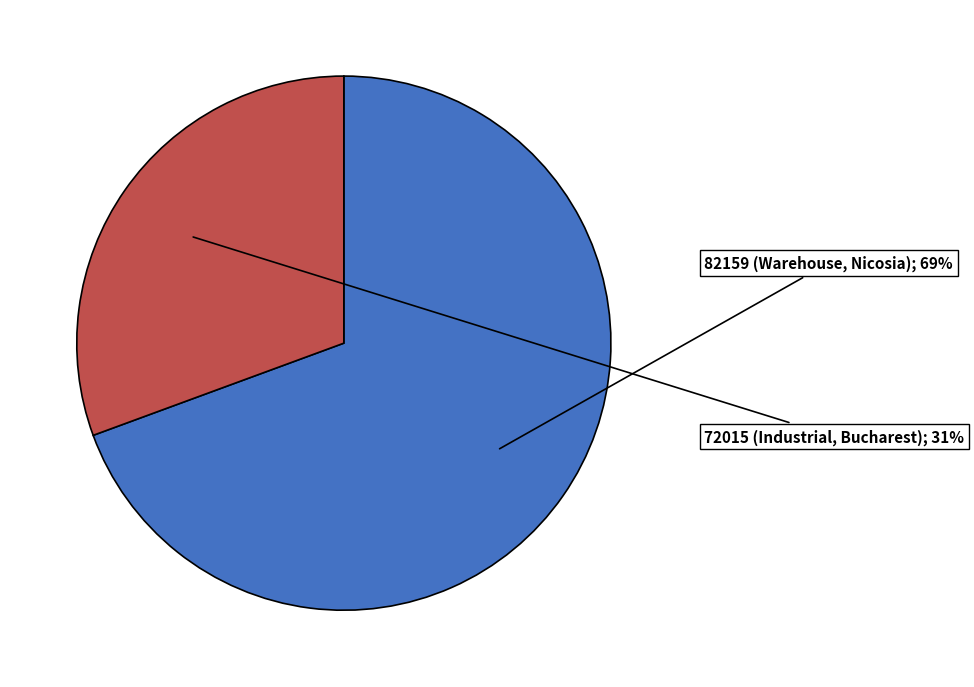

Is there any slice that represents more than half of the pie?

Yes